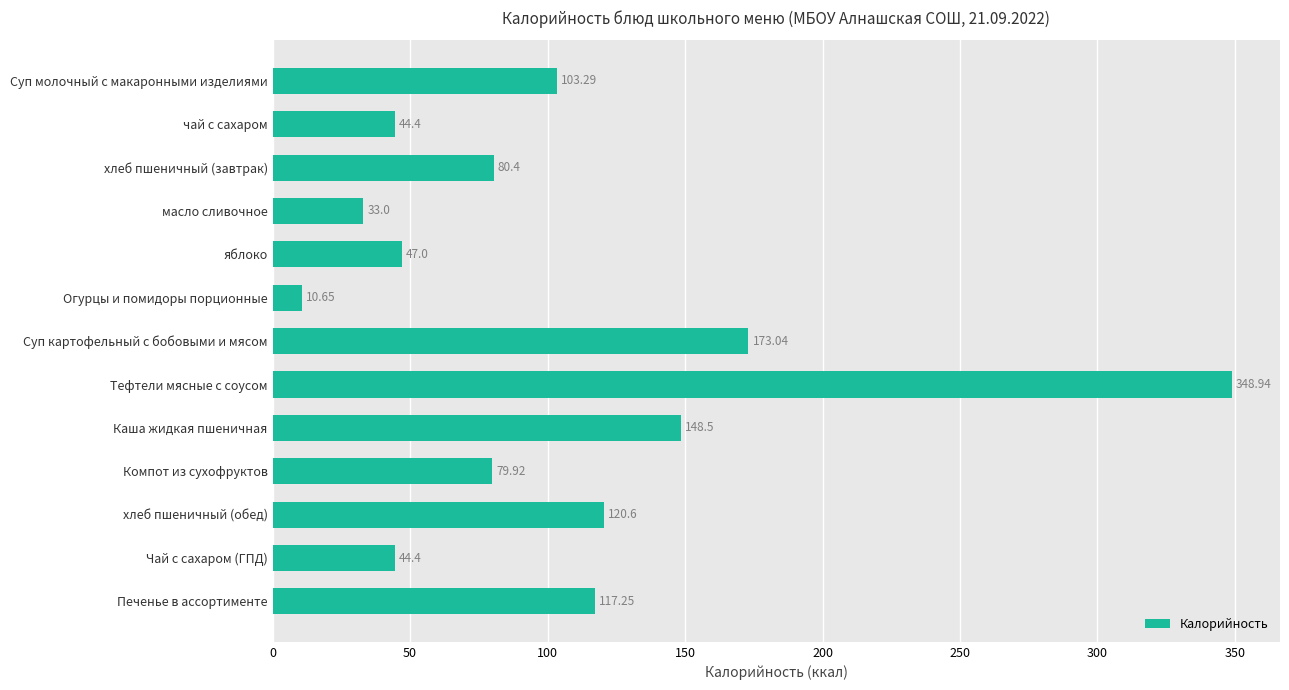

What is the ratio of the value at Суп картофельный с бобовыми и мясом to the value at Печенье в ассортименте?

1.5